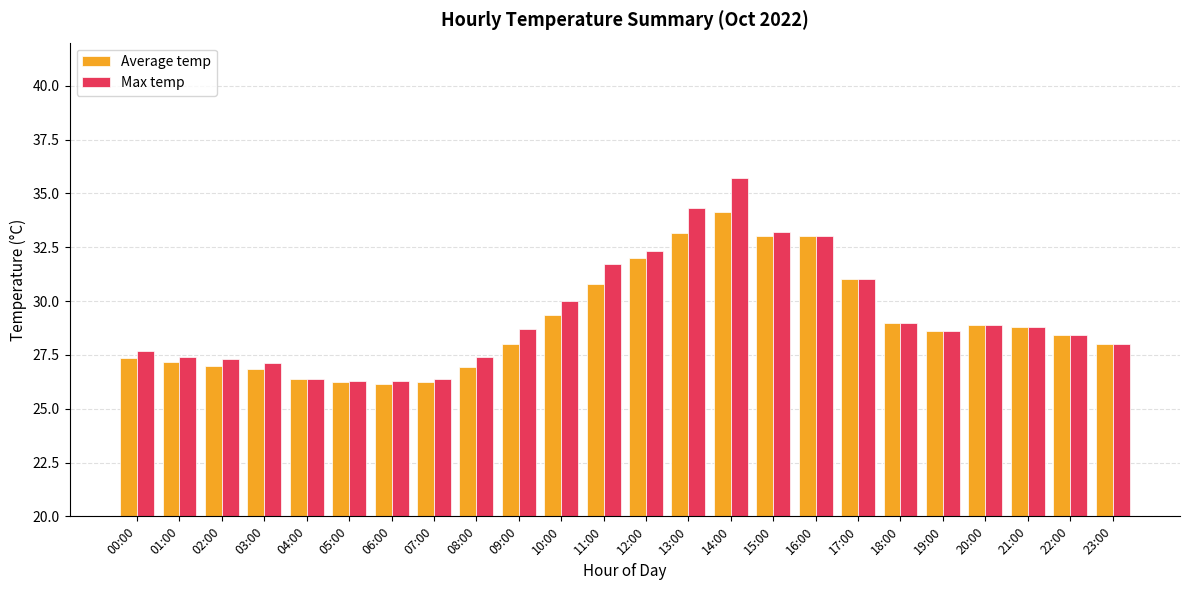

List the series in order of their peak value, highest first.

Max temp, Average temp